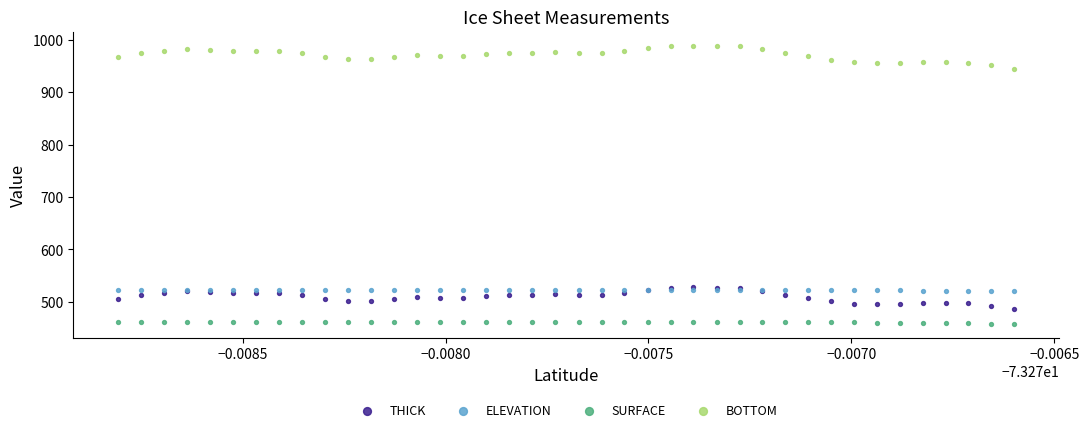

Which series has the largest Y range (max minus min)?

BOTTOM